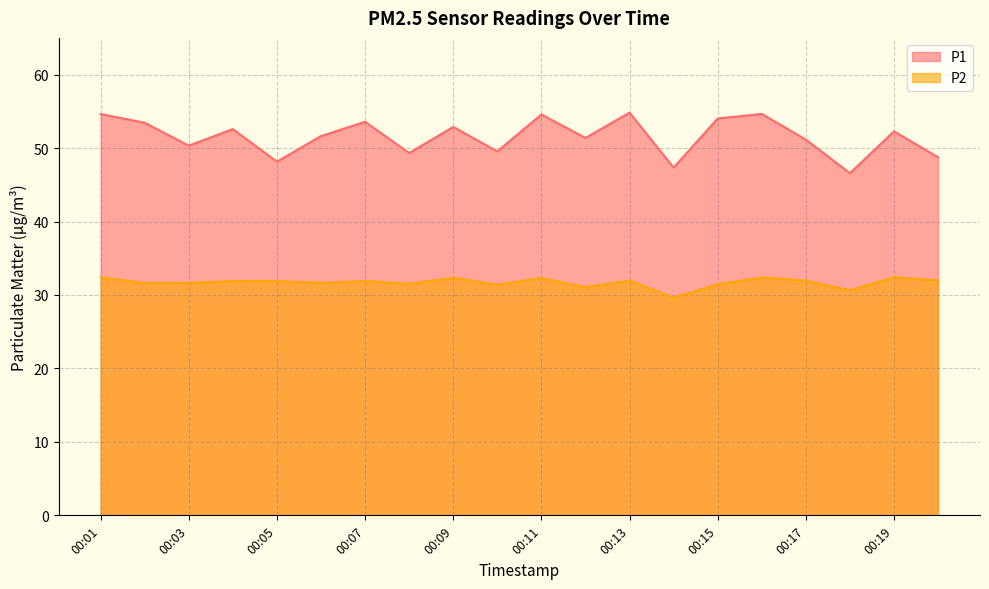

True or false: P1 and P2 cross at least once.

False